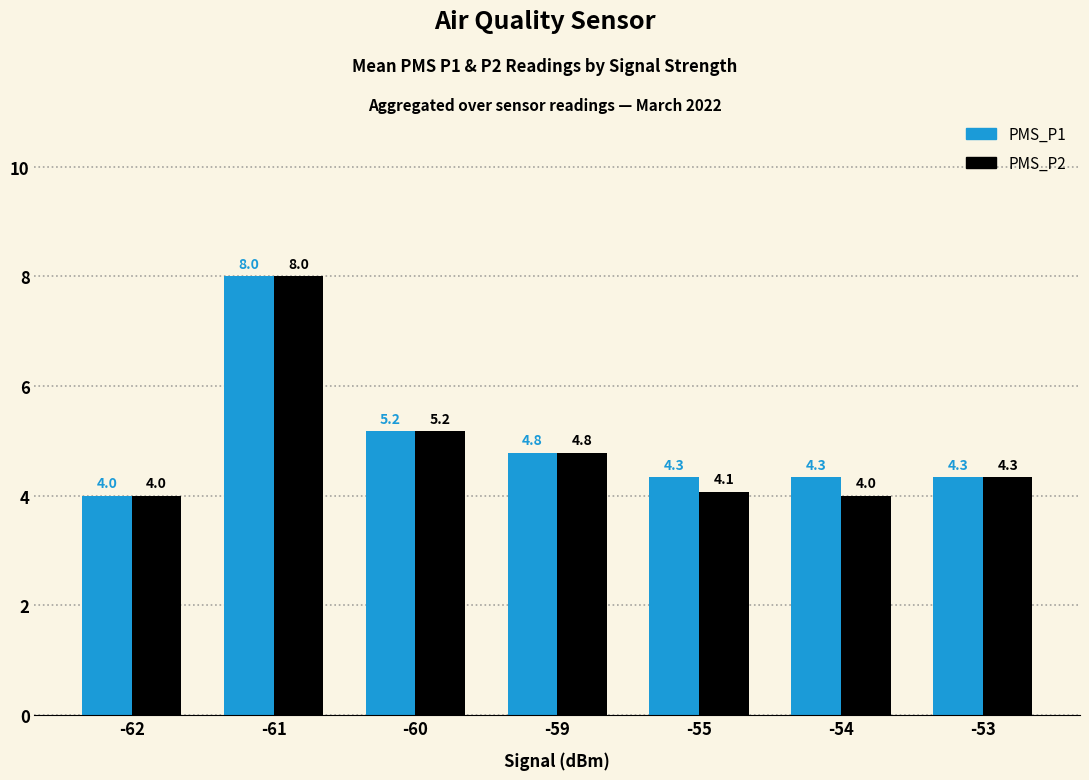

Reading right to left, what are all the values shown in this chart?

PMS_P1: 4.3	4.3	4.3	4.8	5.2	8.0	4.0
PMS_P2: 4.3	4.0	4.1	4.8	5.2	8.0	4.0